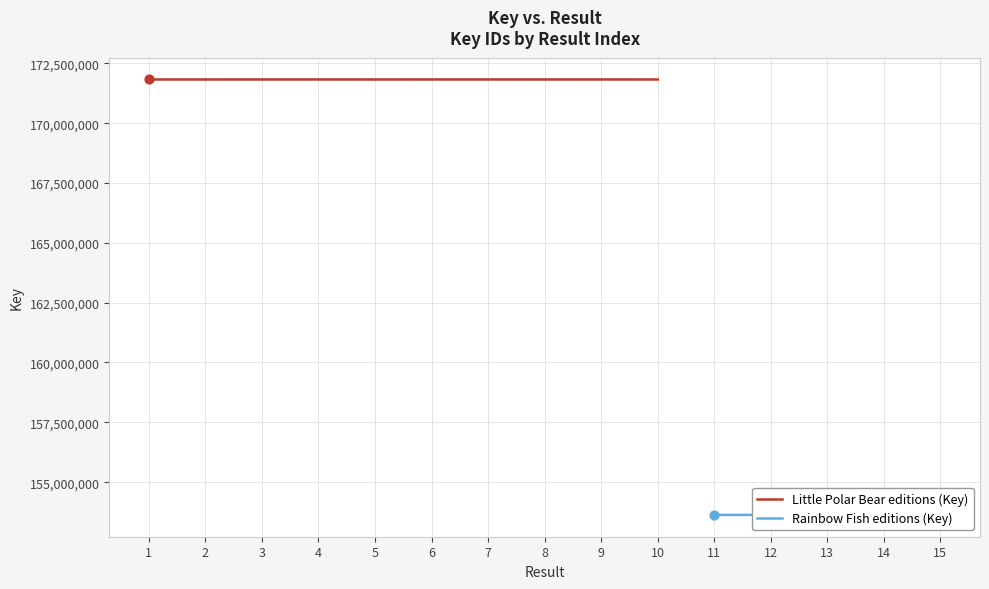

Which has a higher value, 6 or 2?

6